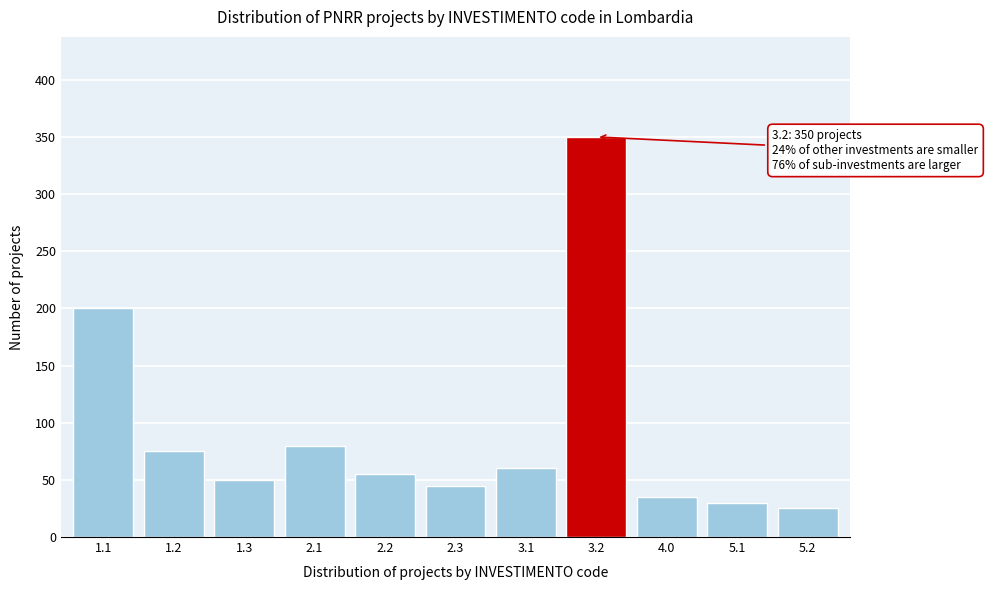

Reading left to right, transcribe all the data shown in this chart.

1.1=200	1.2=75	1.3=50	2.1=80	2.2=55	2.3=45	3.1=60	3.2=350	4.0=35	5.1=30	5.2=25